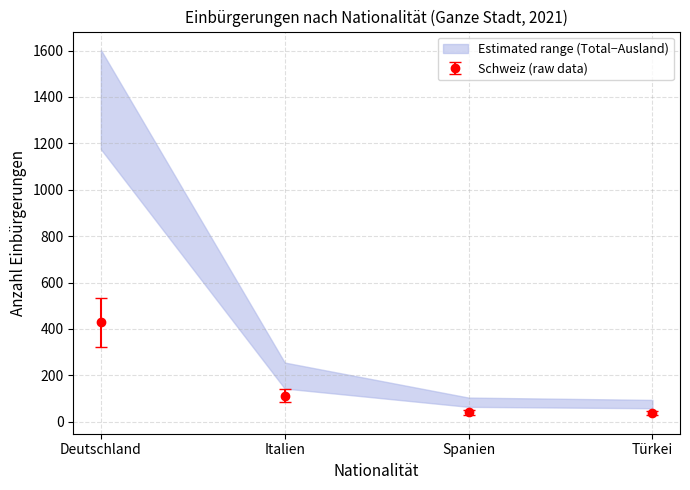

What is the value of the Schweiz (raw data) point at the 1st from the left?

428